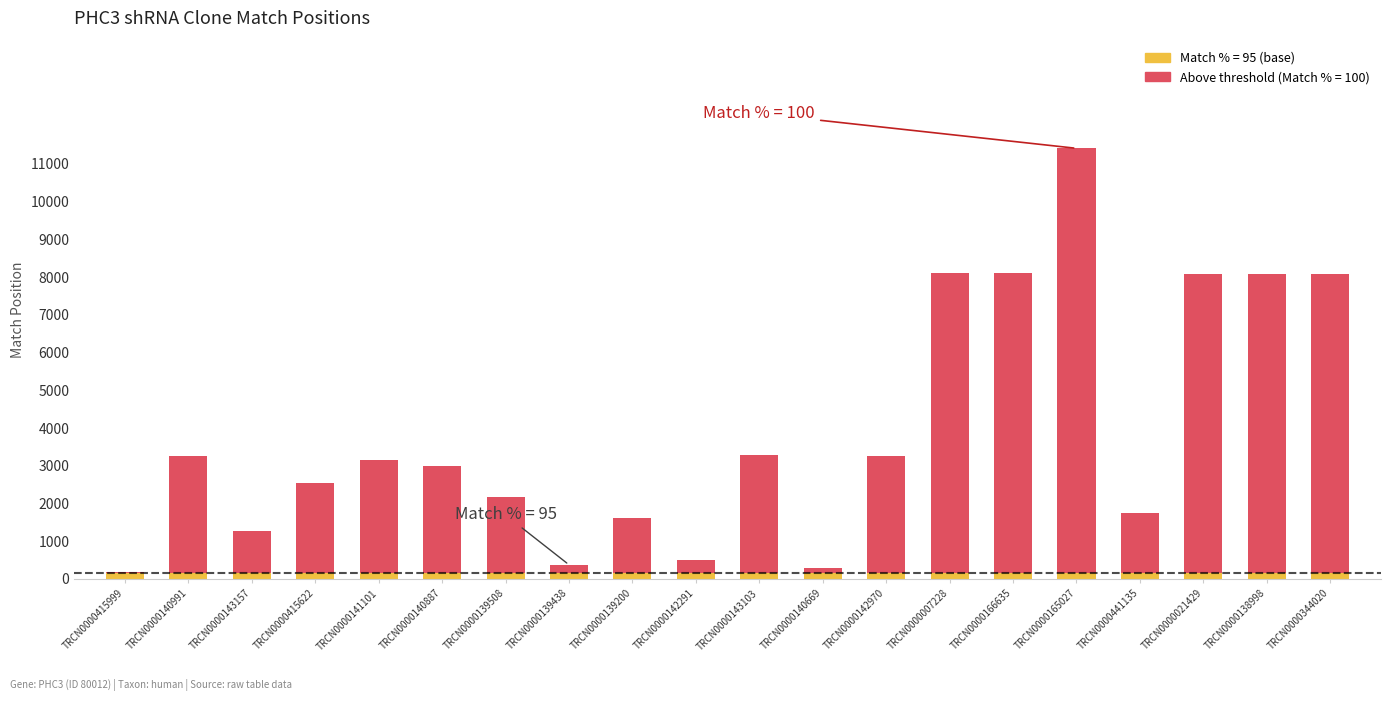

Reading left to right, transcribe all the data shown in this chart.

Match Position: 196	3260	1283	2540	3147	2995	2161	377	1616	515	3283	283	3269	8096	8096	11413	1760	8094	8094	8094
Match %: 100	100	100	100	100	100	100	100	100	100	100	100	100	100	100	100	95	95	95	95
SDR Match %: 100	100	100	100	100	100	100	100	100	100	100	100	100	100	100	100	100	100	100	100